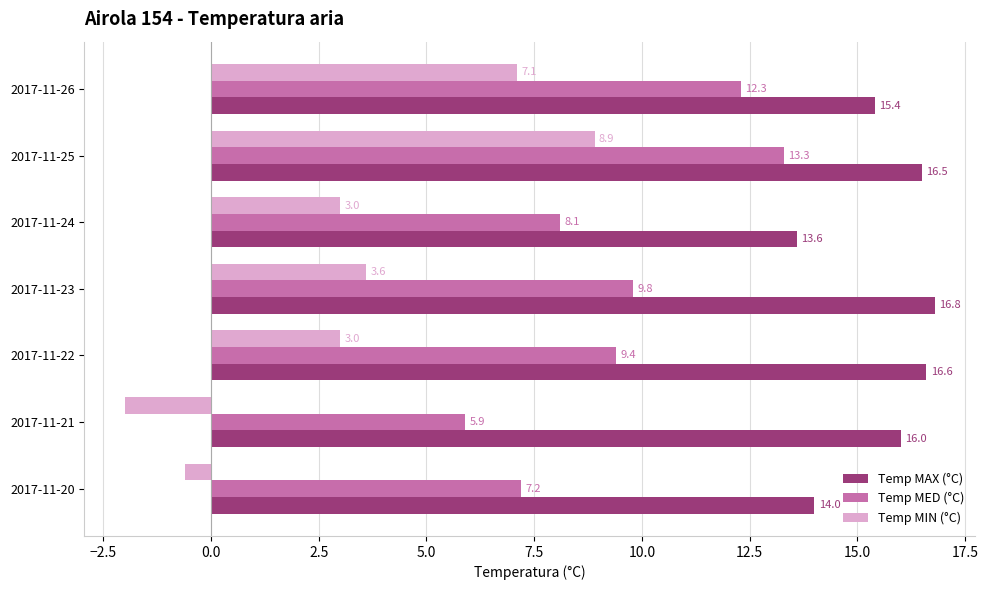

At how many categories does at least one series exceed 15?

5